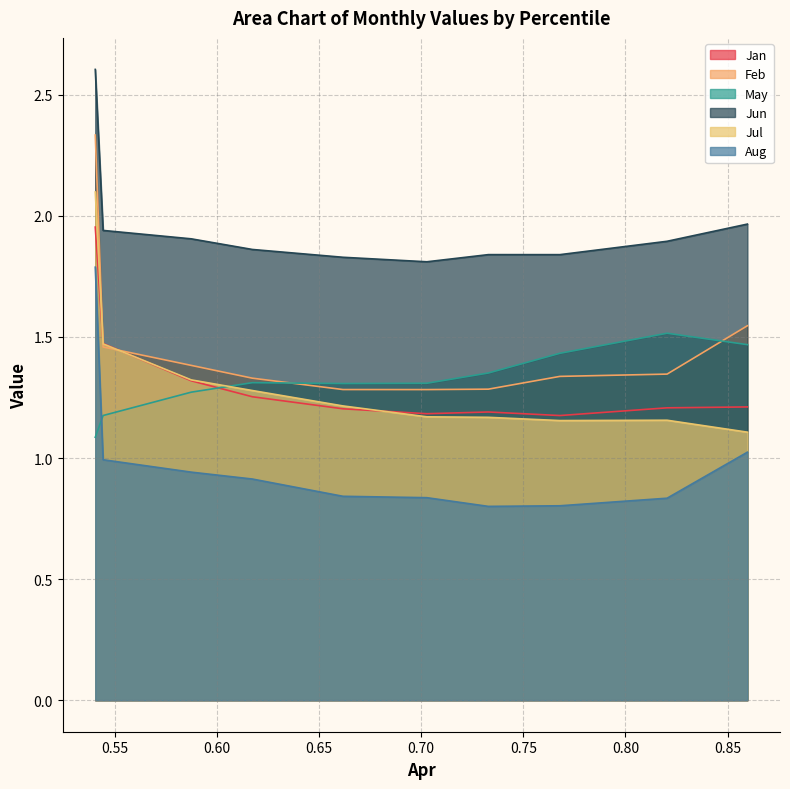

Rank the series by their maximum value, from highest to lowest.

Jun, Feb, Jul, Jan, Aug, May